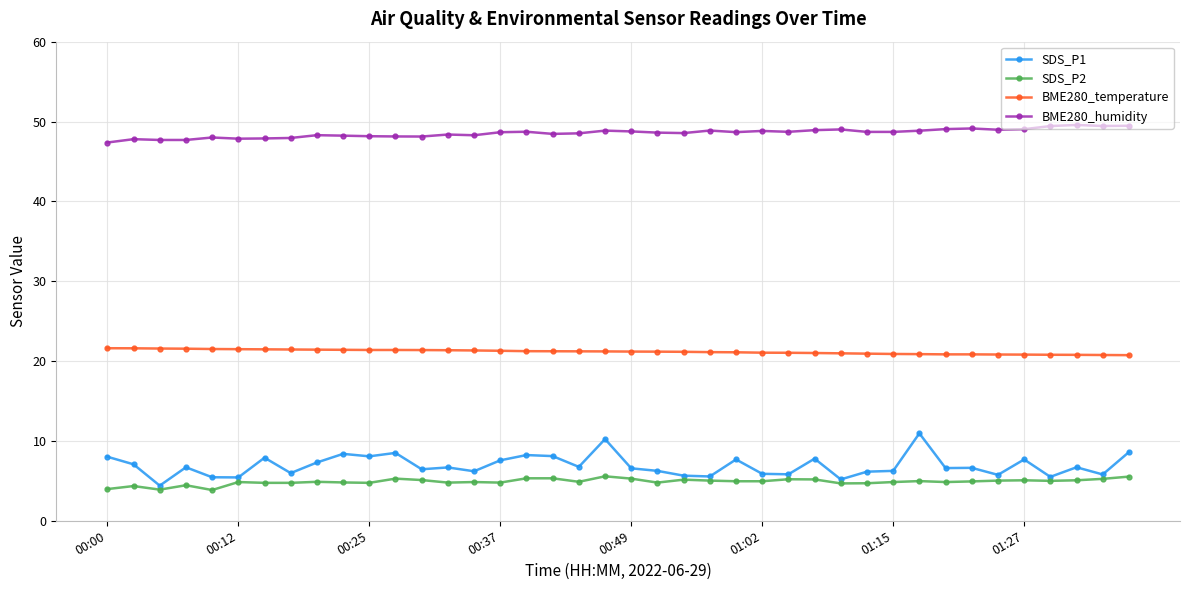

True or false: BME280_humidity has more than 1 points higher than both neighbors.

True